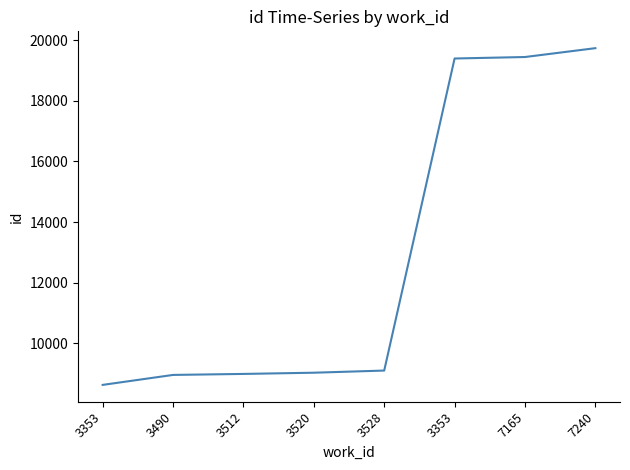

How many lines are shown in the chart?

1